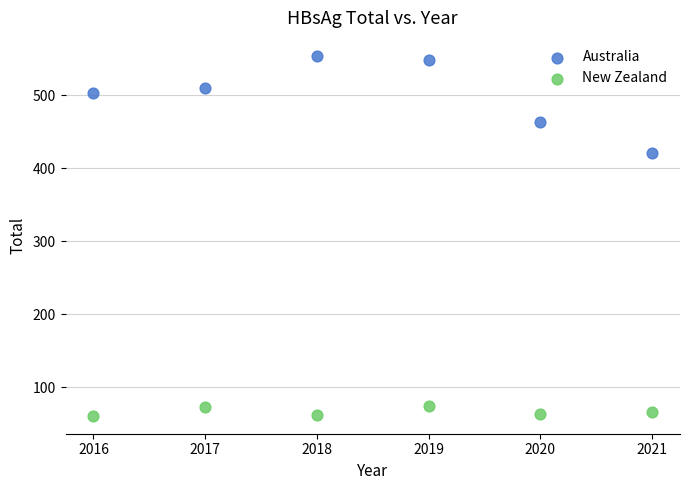

Across all data points, what is the range of Y values (max minus min)?

493